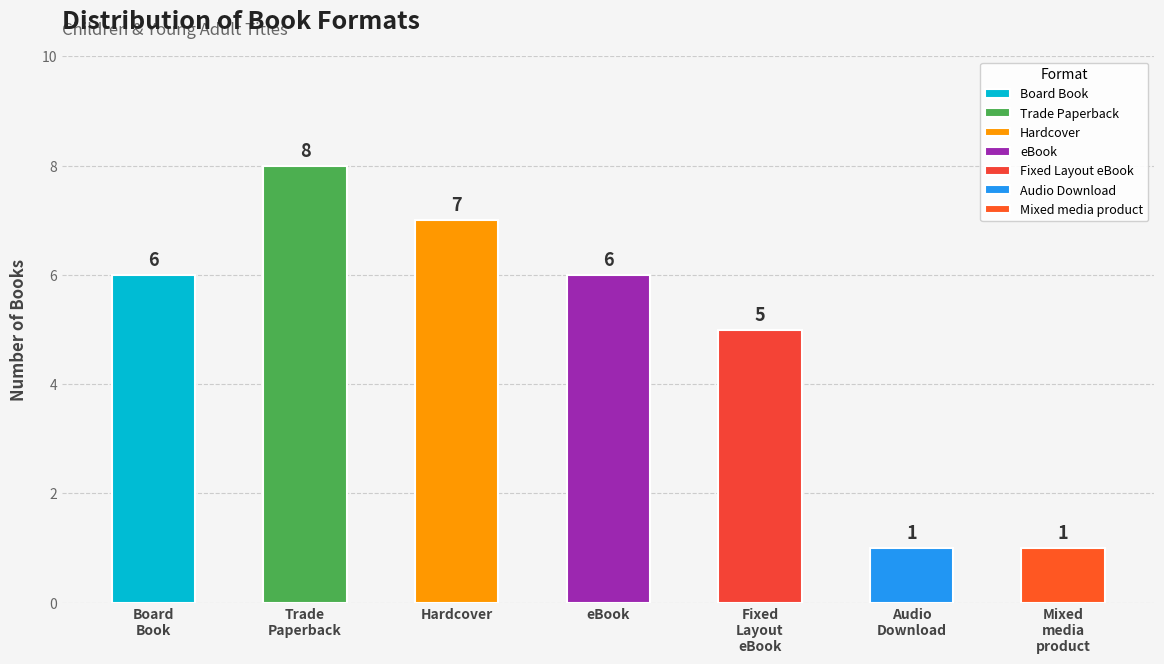

Which has a higher value, Mixed media product or Audio Download?

Mixed media product